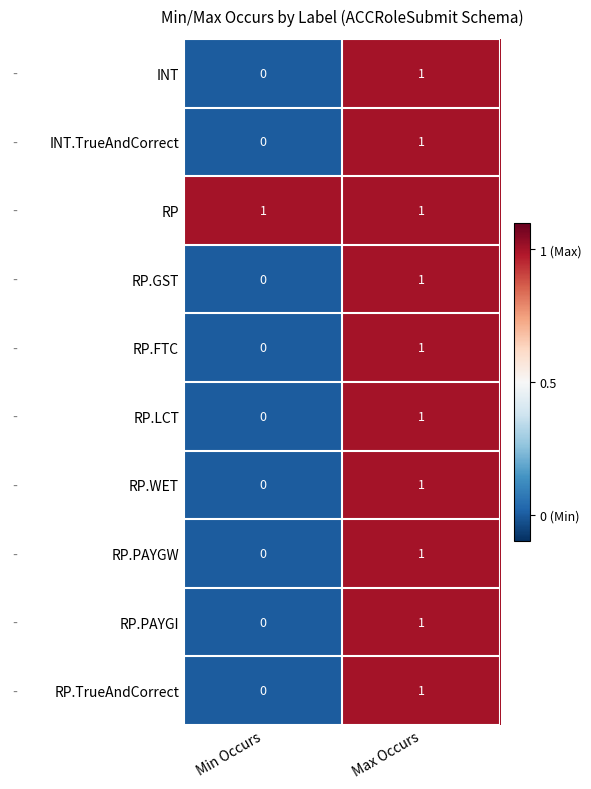

At which label is INT closest to 0?

Min Occurs